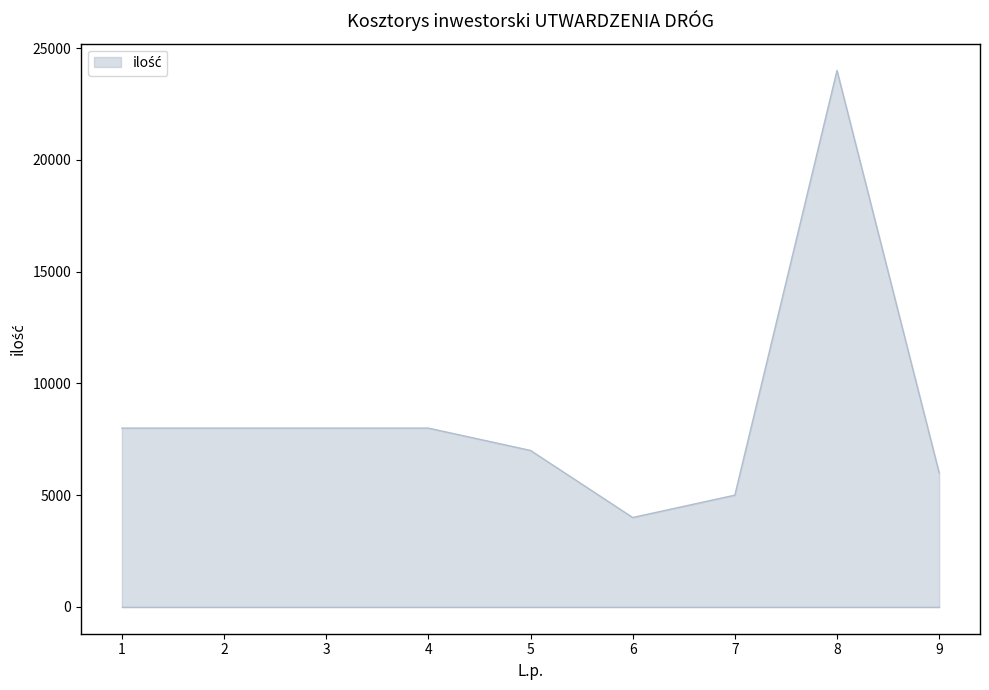

The chart shows a value of 7000 at 5. True or false?

True